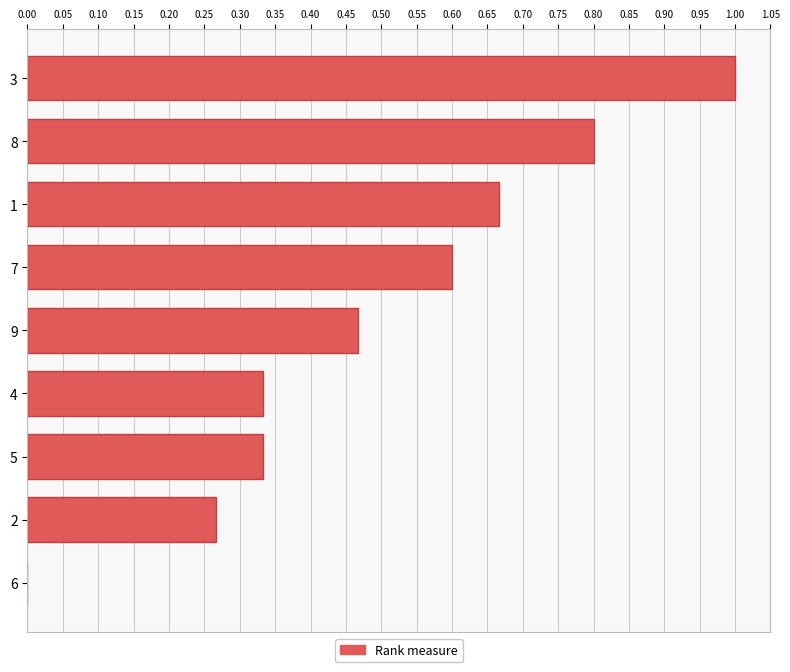

Count the number of categories in the chart.

9